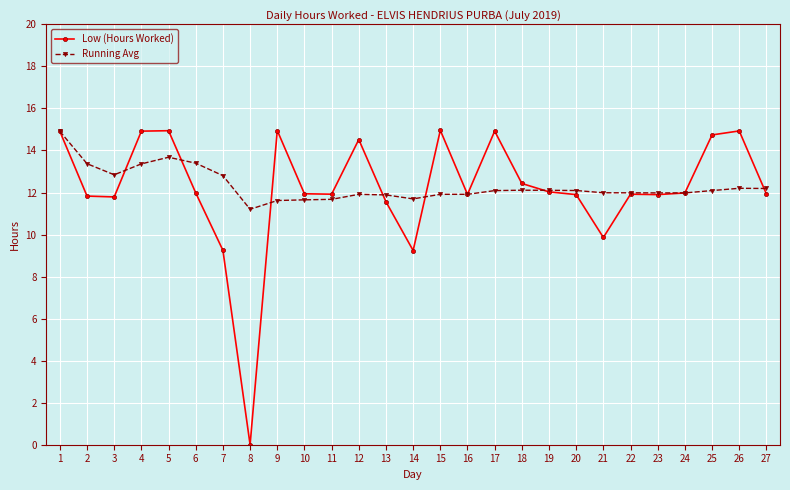

True or false: Running Avg has more than 0 points higher than both neighbors.

True